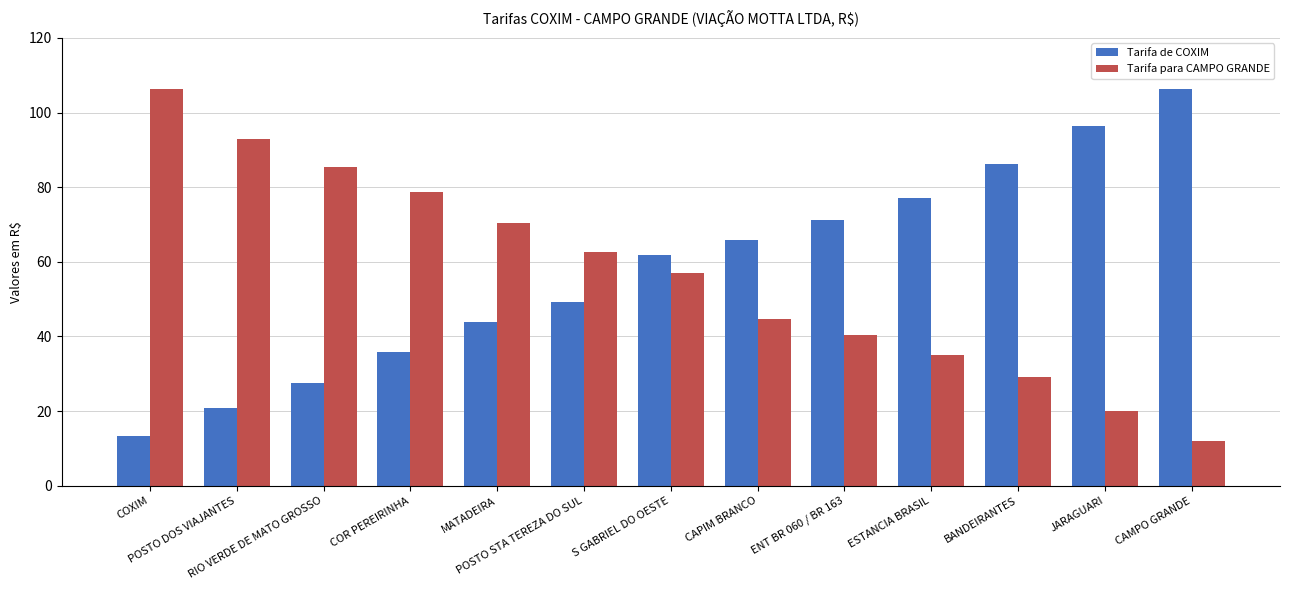

What are all the series names shown in the legend?

Tarifa de COXIM, Tarifa para CAMPO GRANDE